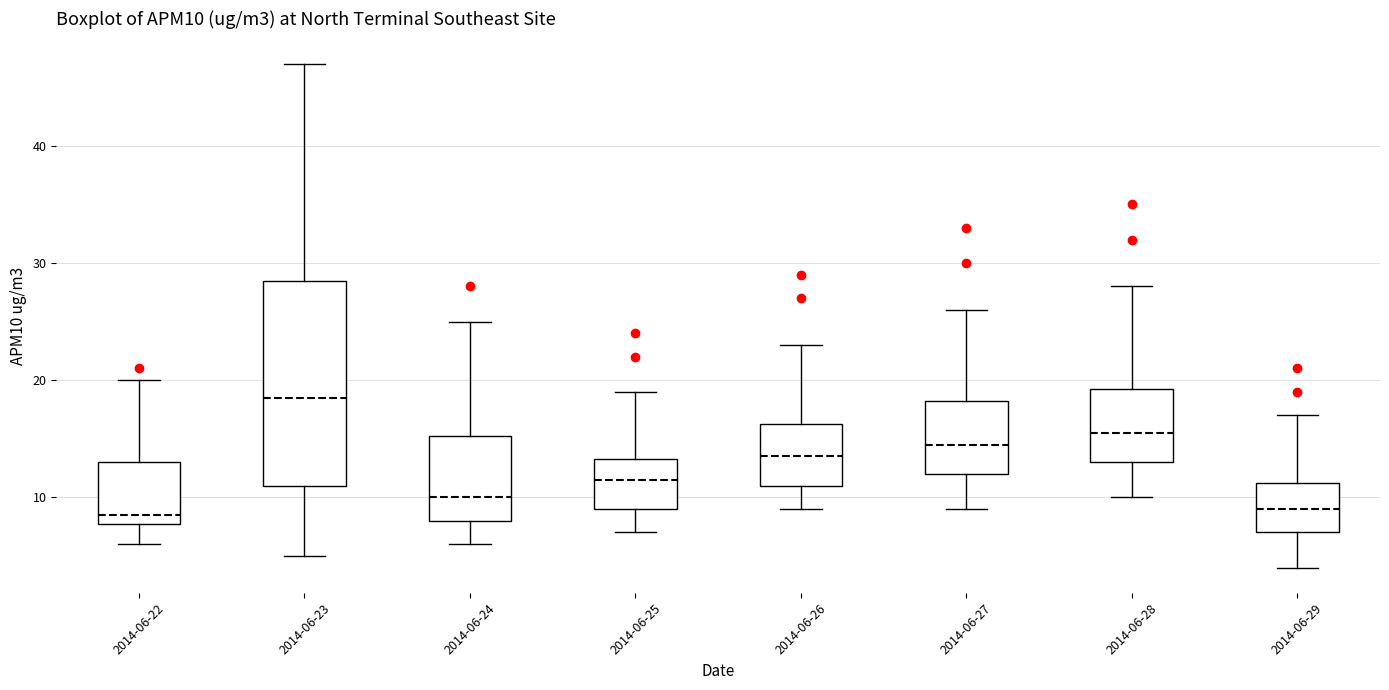

Reading left to right, transcribe this box plot: for each box, give where its median line is, the range the box spans, and where its two whiskers end, as read against the y-axis. The values are not printed on the chart, so give them approximately, as read against the axis.

2014-06-22: median 9, box 8 to 13, whiskers 6 to 20
2014-06-23: median 19, box 11 to 29, whiskers 5 to 47
2014-06-24: median 10, box 8 to 15, whiskers 6 to 25
2014-06-25: median 12, box 9 to 13, whiskers 7 to 19
2014-06-26: median 14, box 11 to 16, whiskers 9 to 23
2014-06-27: median 15, box 12 to 18, whiskers 9 to 26
2014-06-28: median 16, box 13 to 19, whiskers 10 to 28
2014-06-29: median 9, box 7 to 11, whiskers 4 to 17